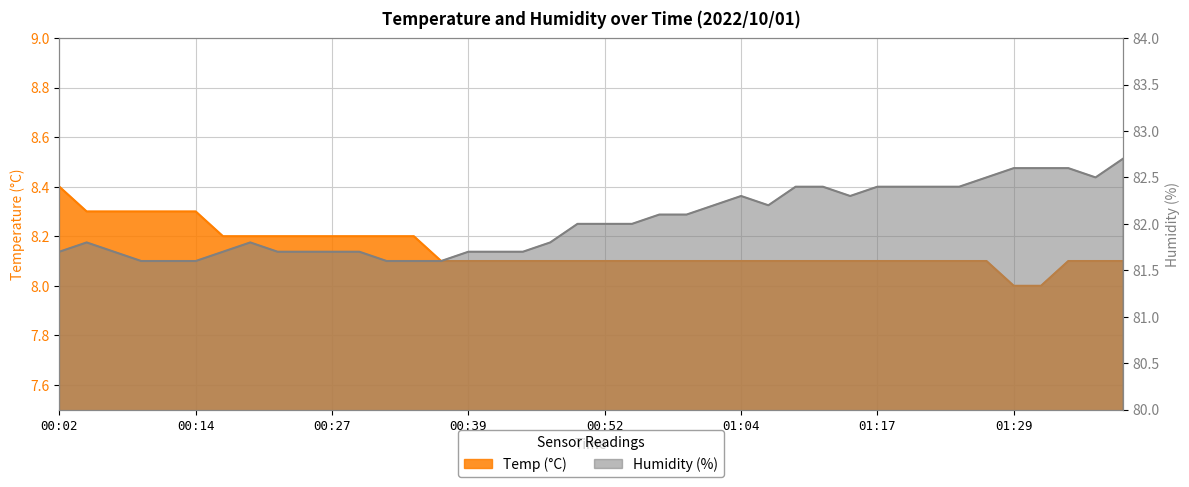

At which category is the sum across all series the highest?

01:39